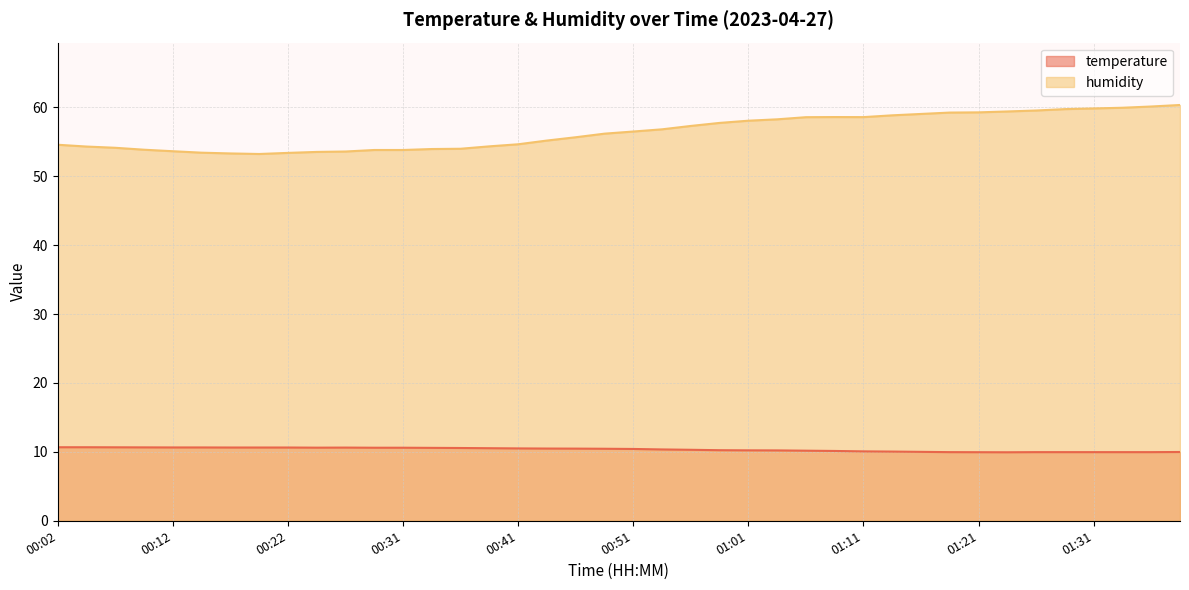

Does the chart display data point markers on the line(s)?

No